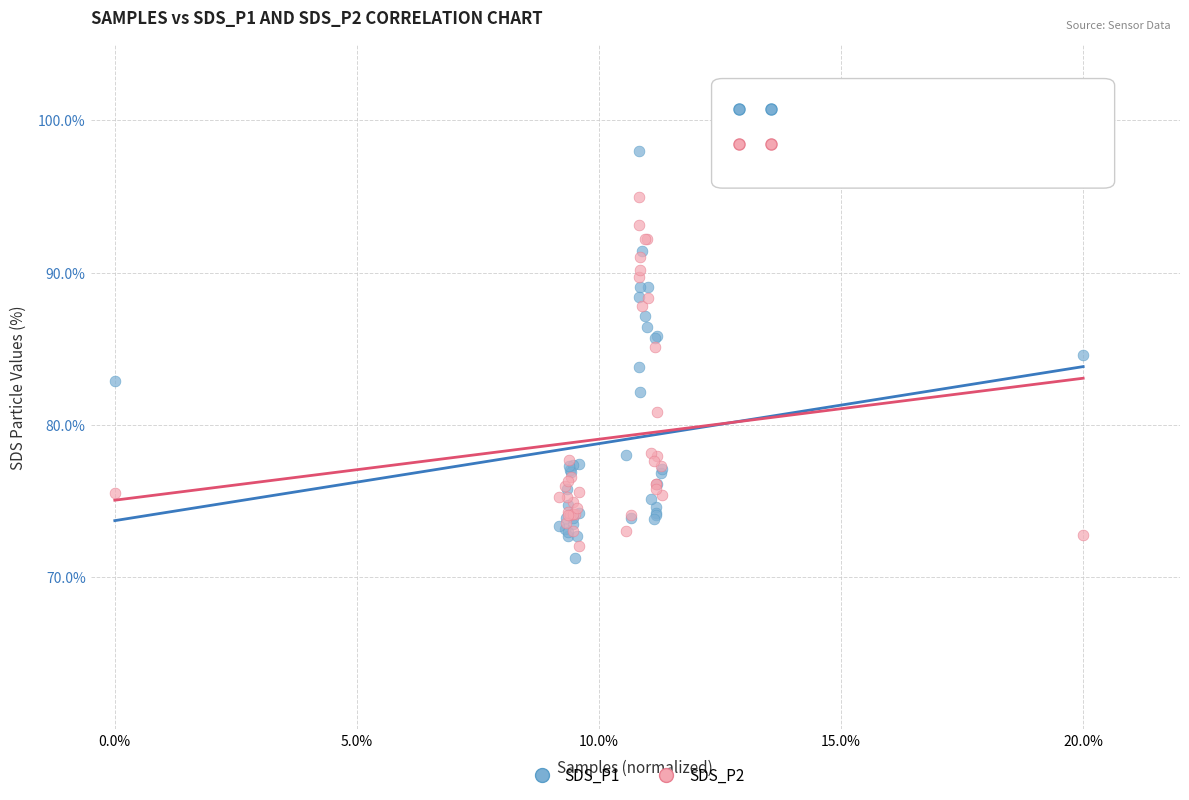

Which series reaches the maximum Y coordinate?

SDS_P1